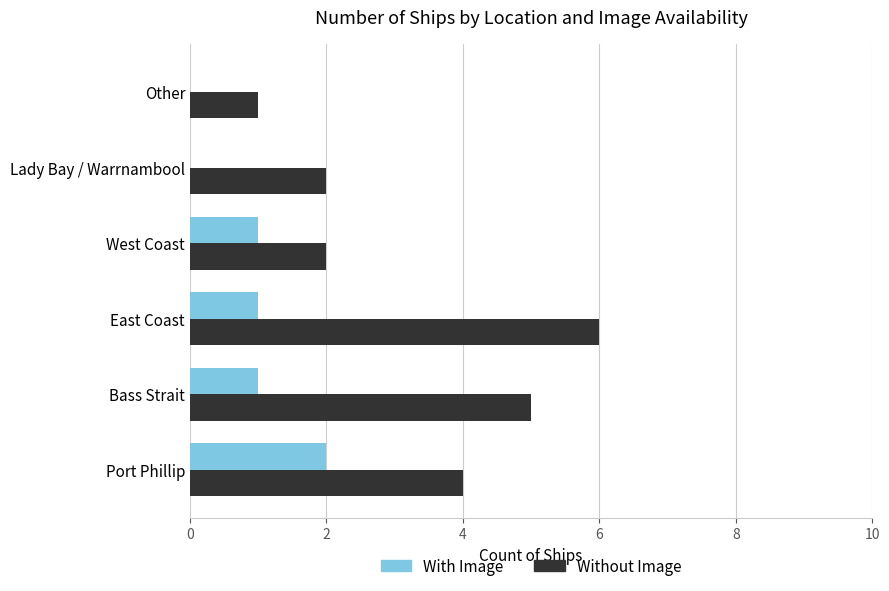

What is the sum of all Without Image values?

20